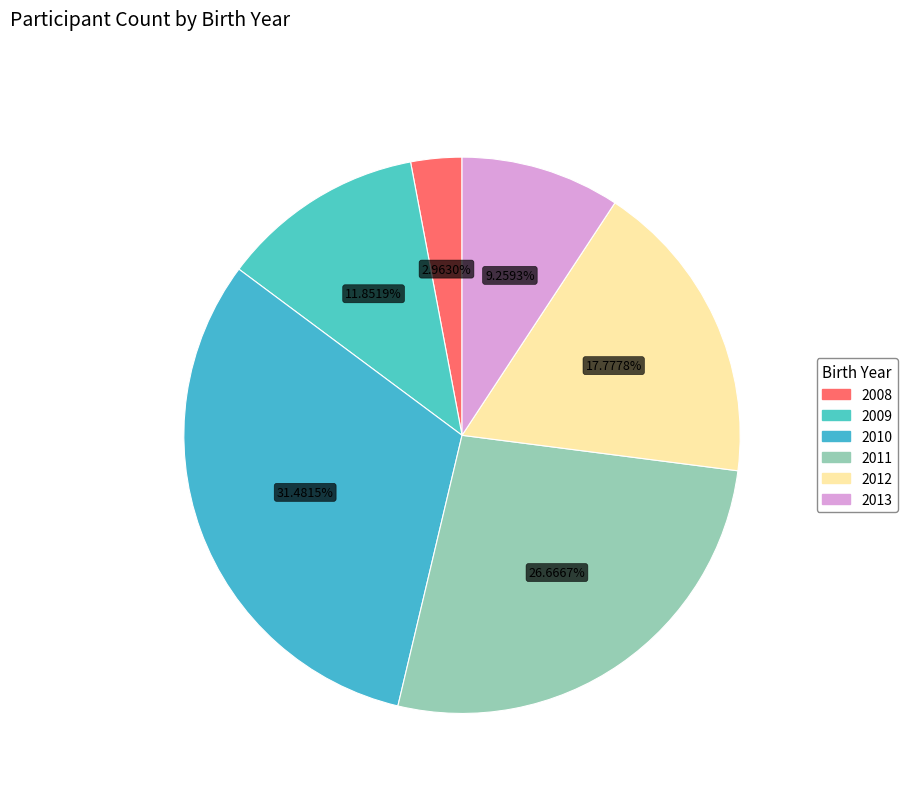

What percentage is the 2008 slice, to the nearest percent?

3%